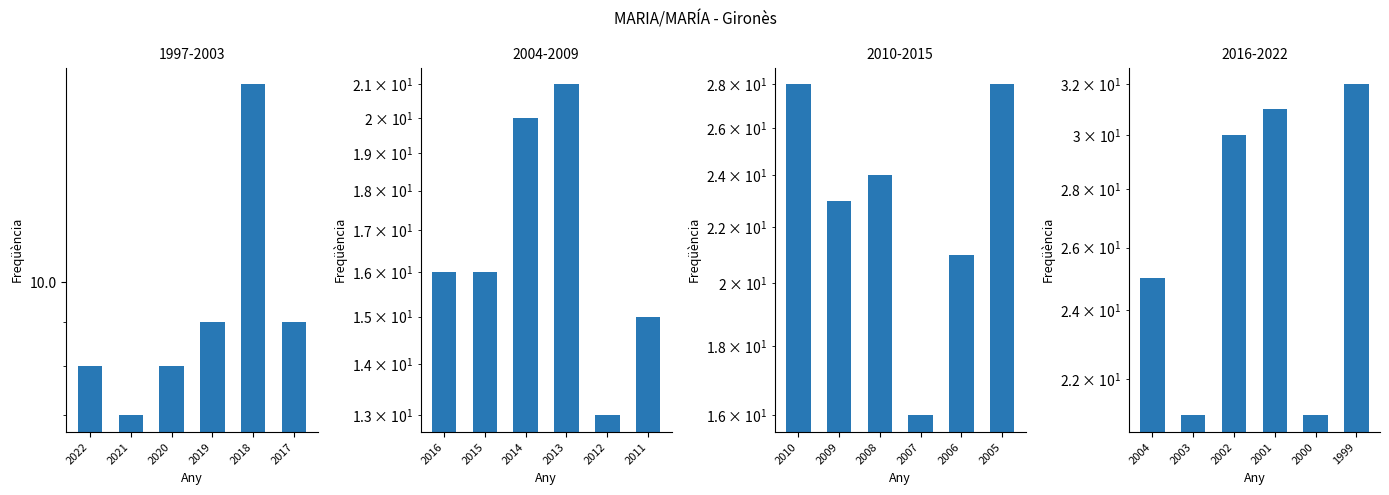

The chart shows a value of 28 at 2003. True or false?

False